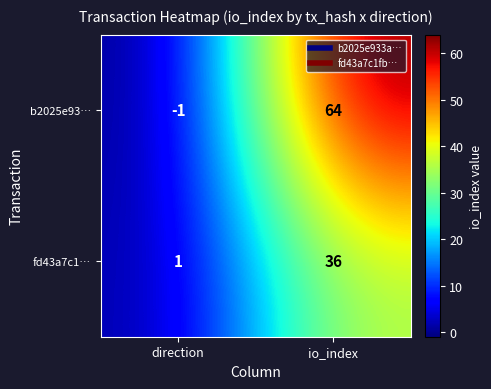

Which label corresponds to the largest value in the chart?

io_index